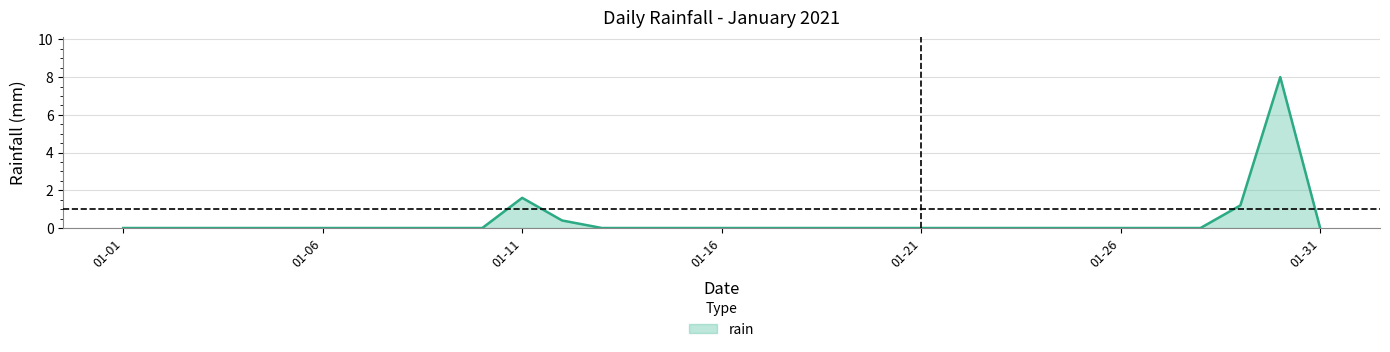

What is the greatest value displayed?

8.0